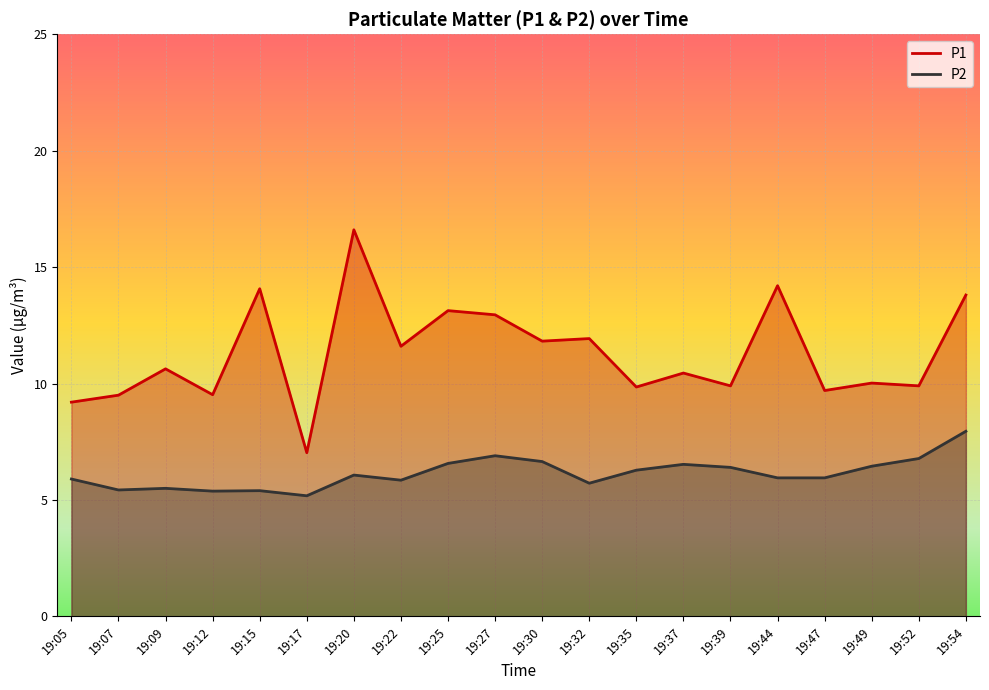

True or false: P1 and P2 intersect in this chart.

False